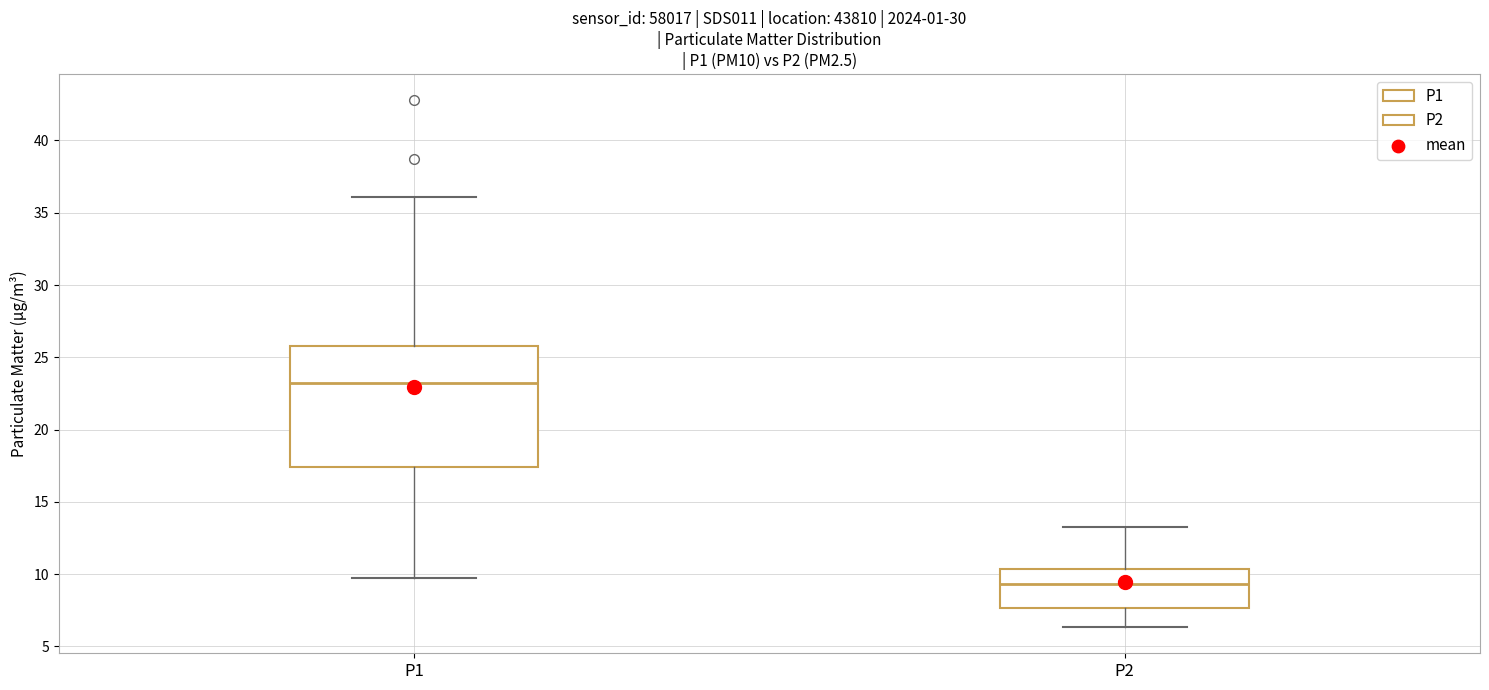

Which box has the lowest median line?

P2